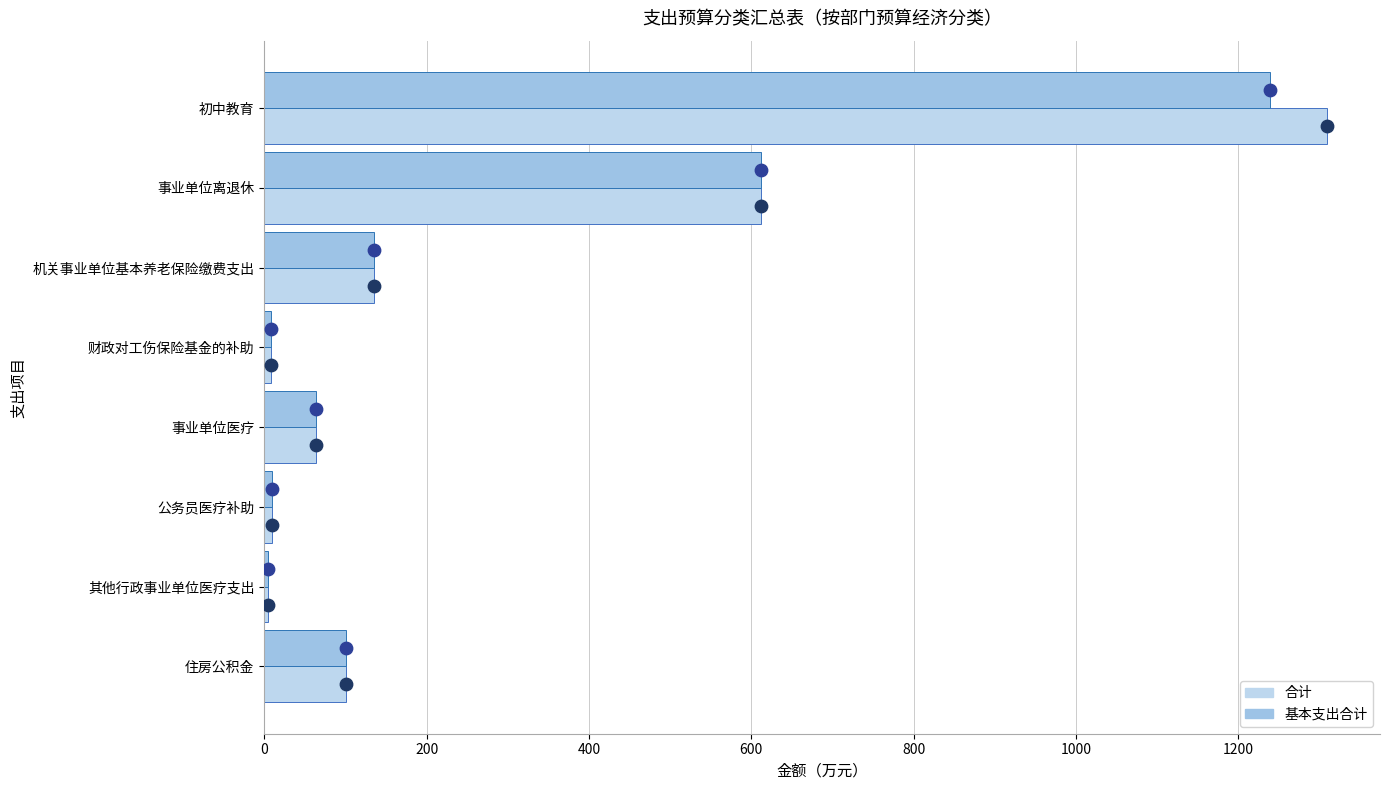

Which series has the largest Y range (max minus min)?

合计